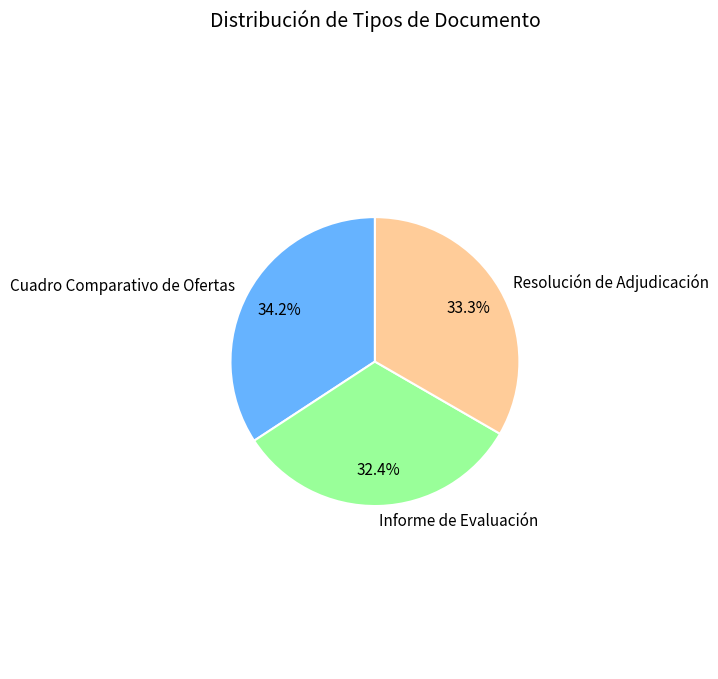

To the nearest percent, what is the difference between the largest and smallest slice percentages?

2%